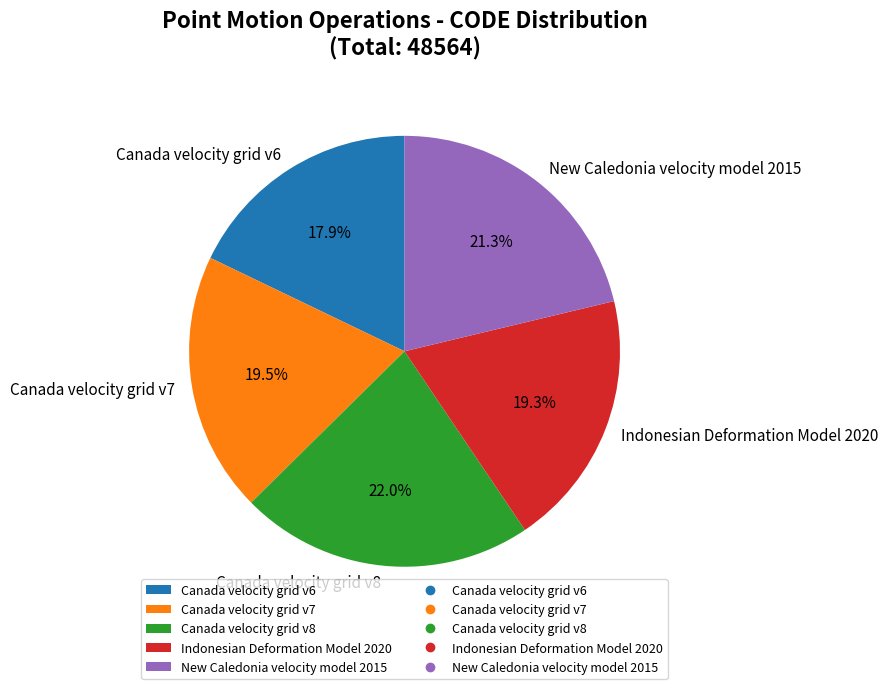

How many slices are in this pie chart?

5